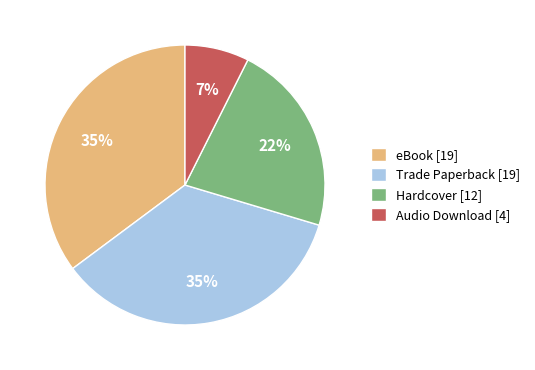

Count the number of slices in the pie.

4